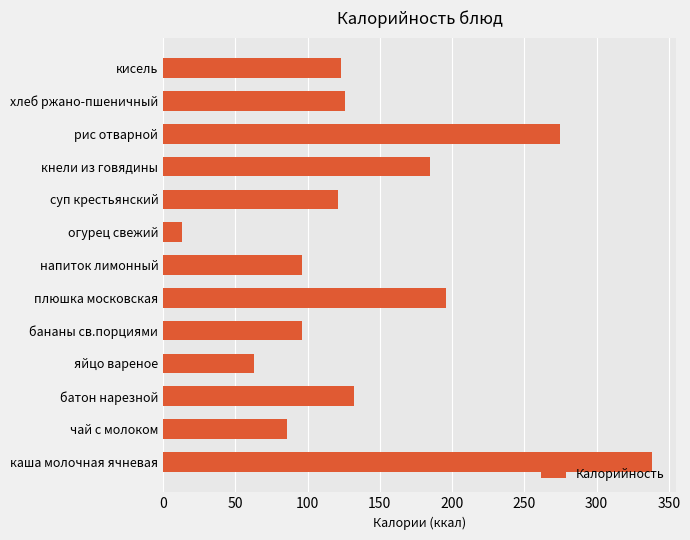

What is the change in value from кнели из говядины to хлеб ржано-пшеничный?

-59